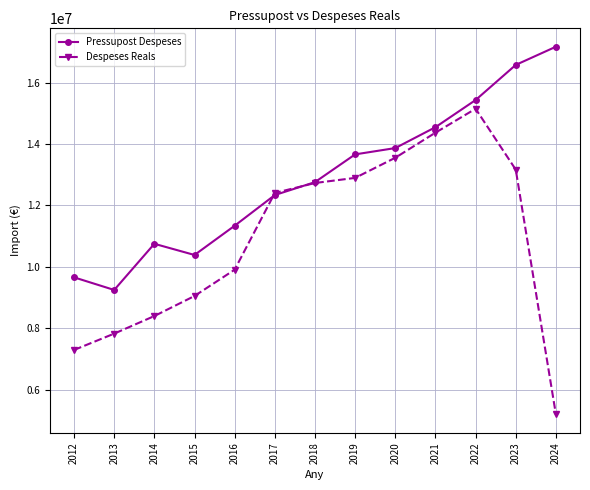

Which series ends up on top after the final intersection of Pressupost Despeses and Despeses Reals?

Pressupost Despeses